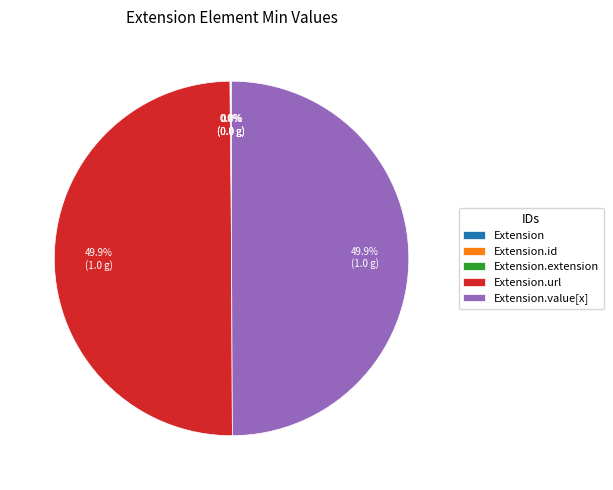

How many segments does this pie chart have?

5